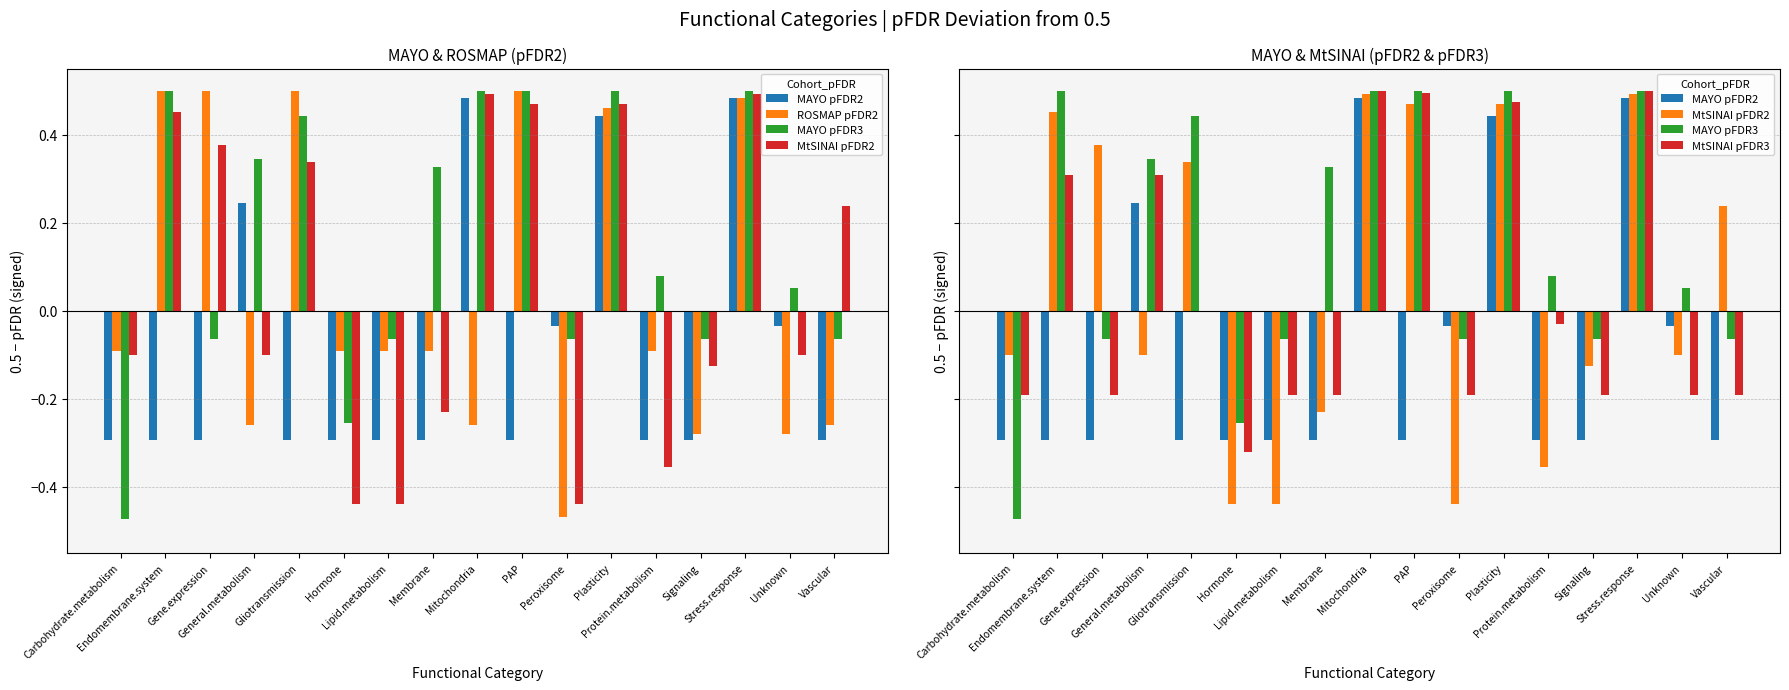

At which category does the chart reach its peak across all series?

Endomembrane.system